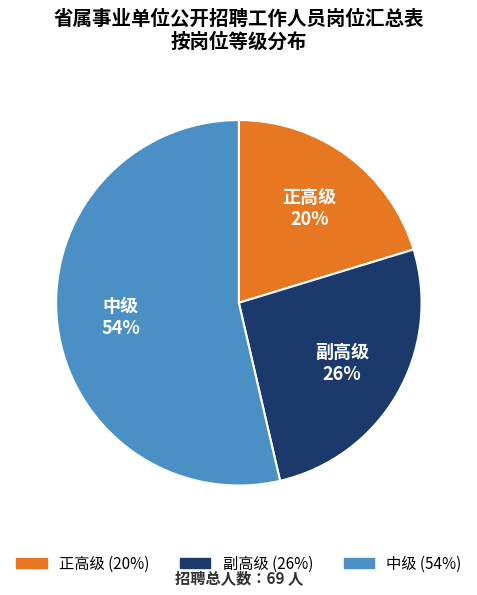

Is the sum of 中级 and 正高级 greater than half?

Yes